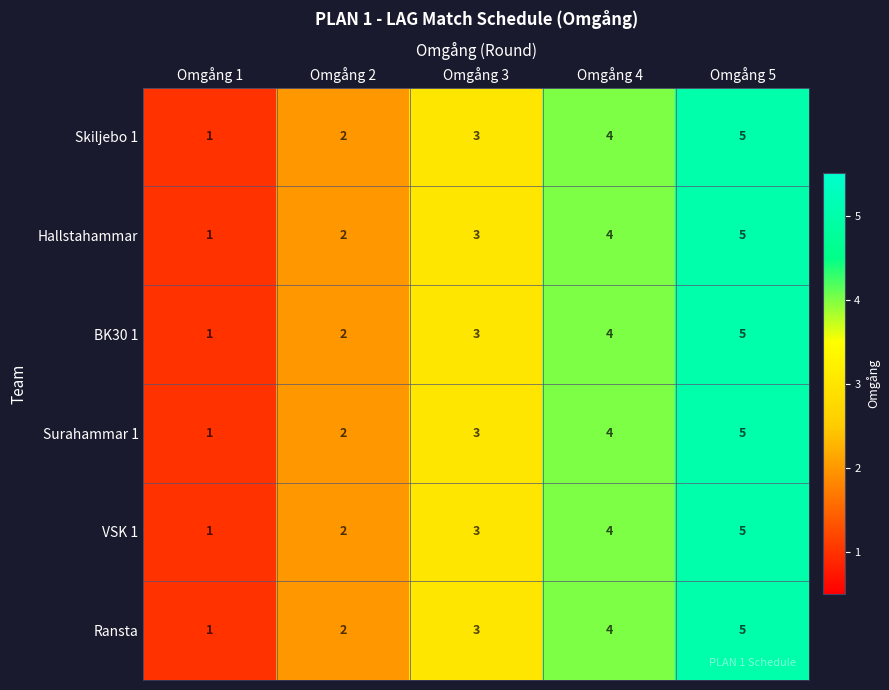

Which label corresponds to the largest value in the chart?

Omgång 5